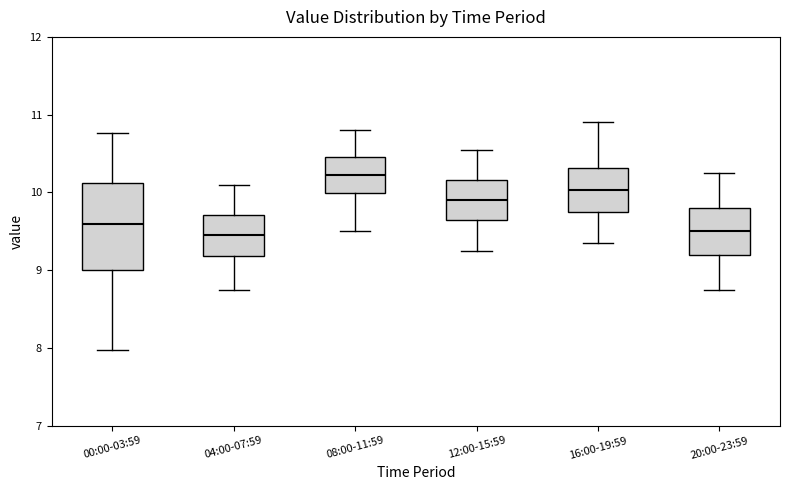

Where does the median line of the box for 04:00-07:59 sit on the y-axis? The values are not printed on the chart, so give them approximately, as read against the axis.

9.5